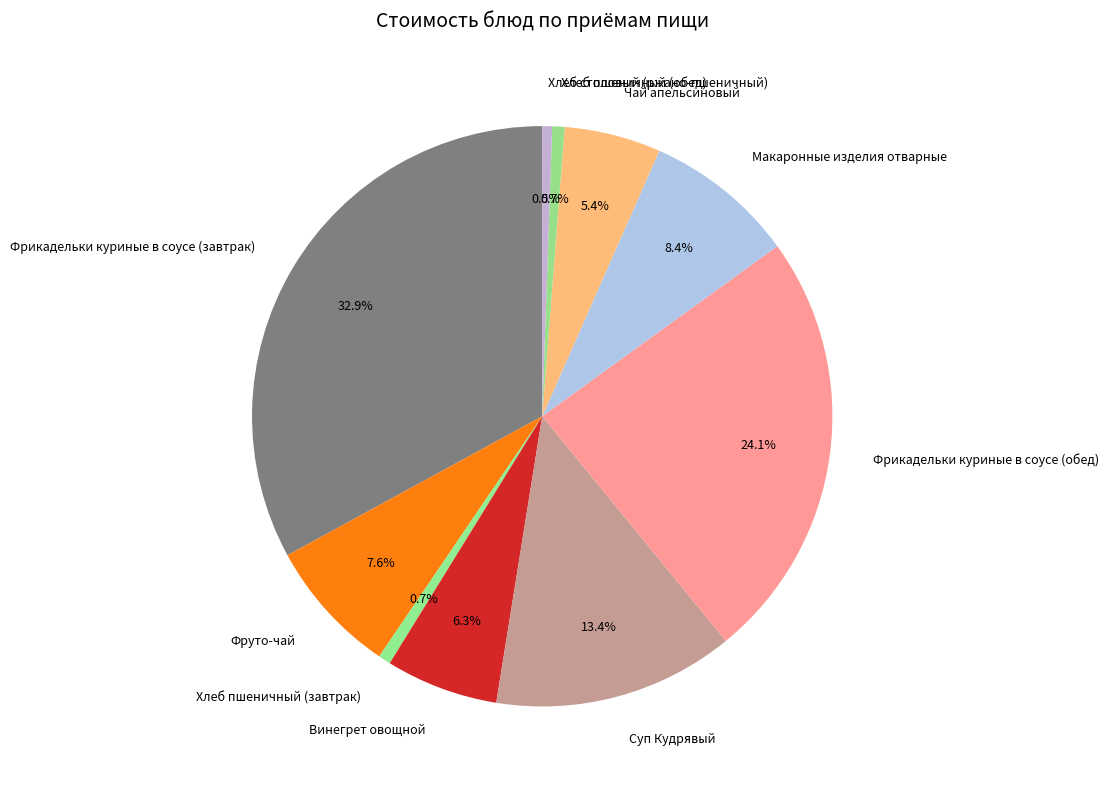

Is it true that Суп Кудрявый is 13% of the pie?

True